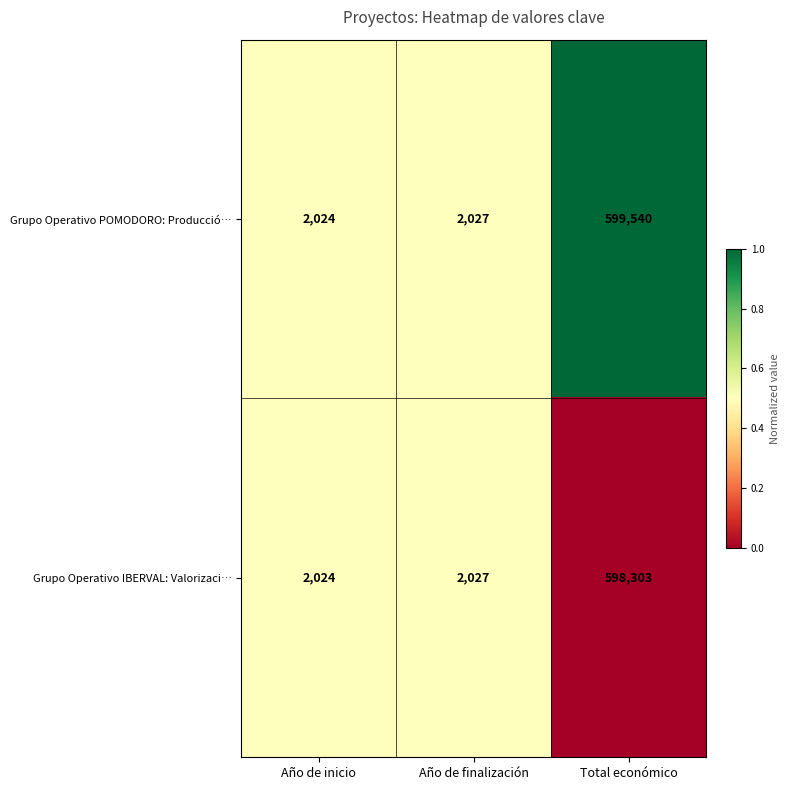

Reading left to right, transcribe all the data shown in this chart.

Grupo Operativo POMODORO: Producció…: Año de inicio=2024	Año de finalización=2027	Total económico=599540
Grupo Operativo IBERVAL: Valorizaci…: Año de inicio=2024	Año de finalización=2027	Total económico=598303